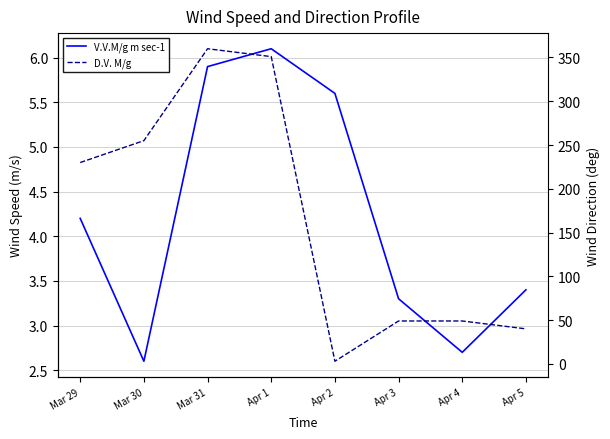

At which label does V.V.M/g m sec-1 reach its minimum?

Mar 30